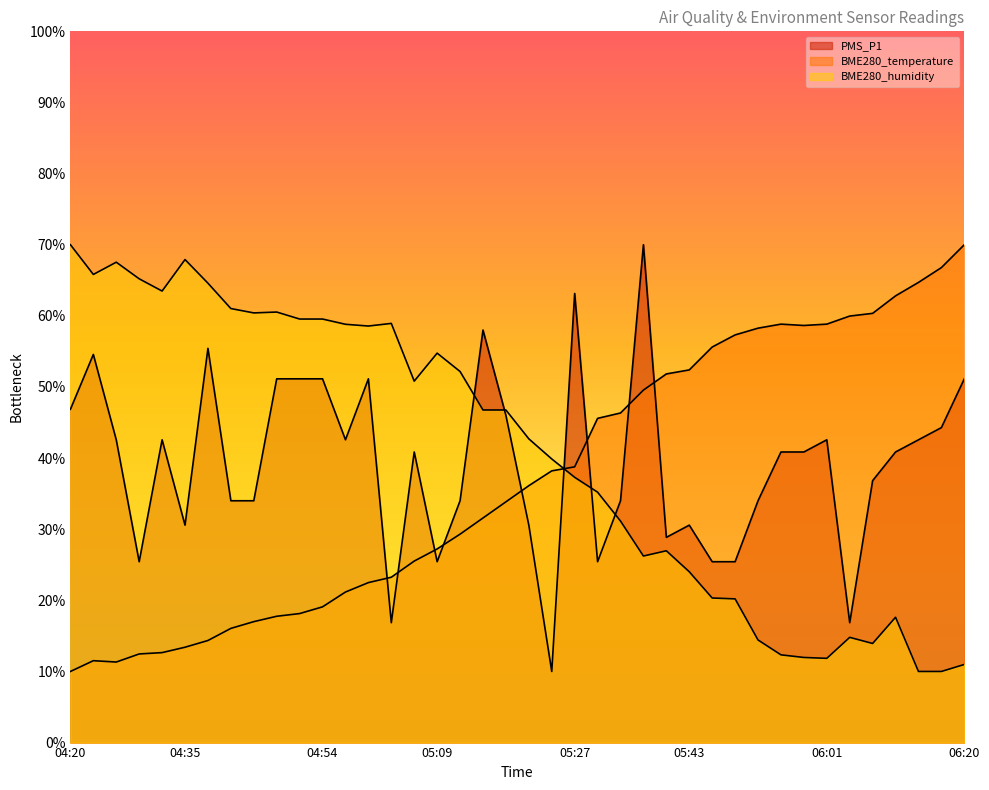

Which series has the largest total across all categories?

BME280_humidity